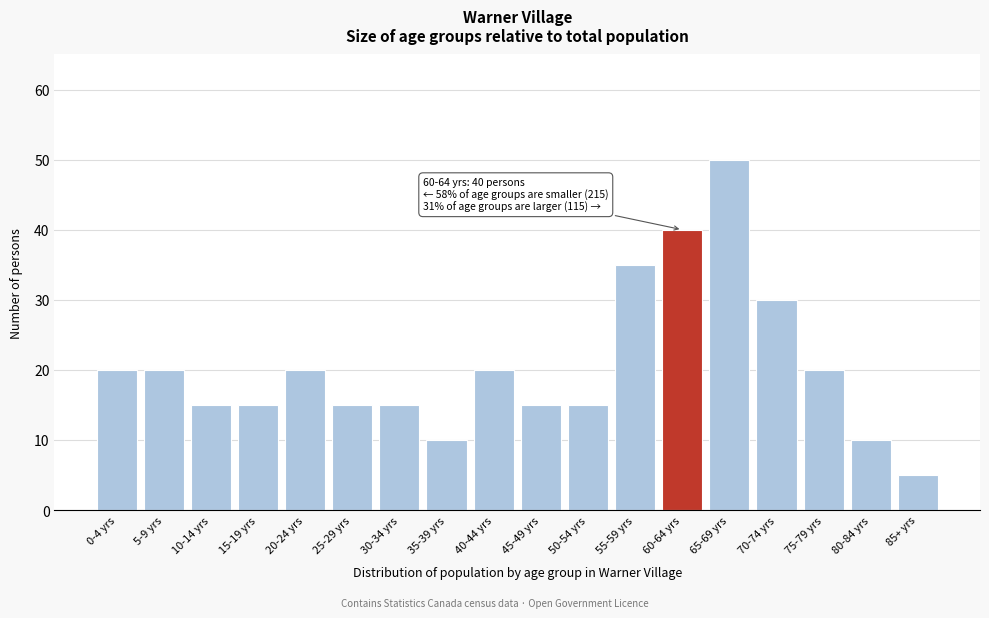

Reading right to left, list all the values displayed in this chart.

85+ yrs=5	80-84 yrs=10	75-79 yrs=20	70-74 yrs=30	65-69 yrs=50	60-64 yrs=40	55-59 yrs=35	50-54 yrs=15	45-49 yrs=15	40-44 yrs=20	35-39 yrs=10	30-34 yrs=15	25-29 yrs=15	20-24 yrs=20	15-19 yrs=15	10-14 yrs=15	5-9 yrs=20	0-4 yrs=20